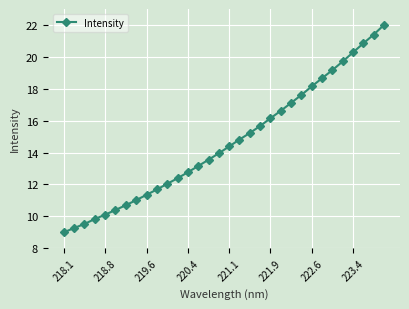

What is the value of the 20th point from the left?

15.7